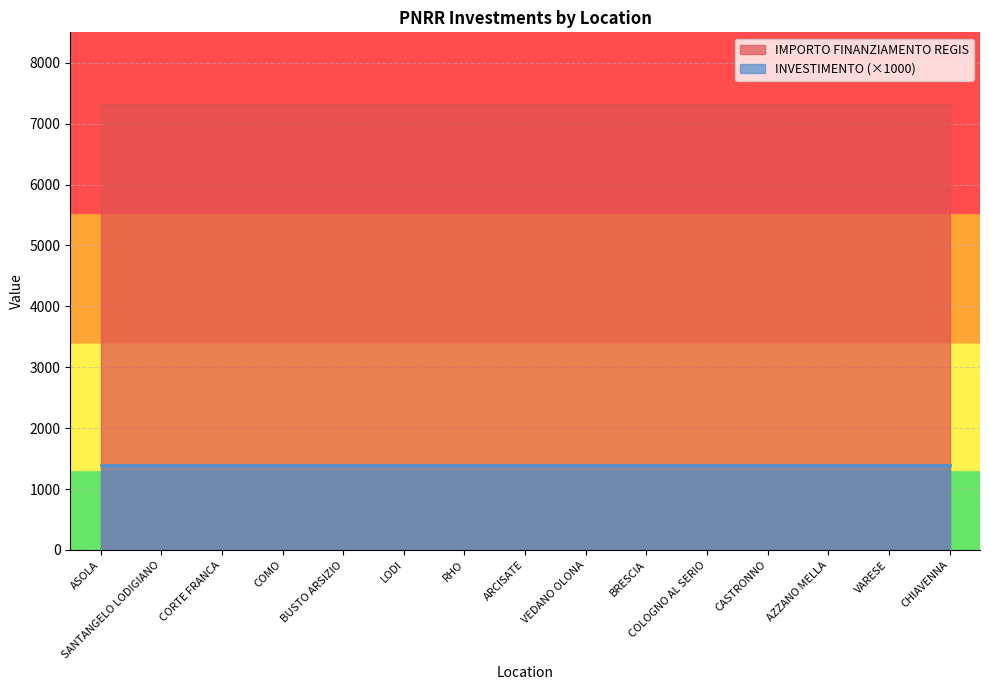

What is the label of the 3rd point from the left?

CORTE FRANCA